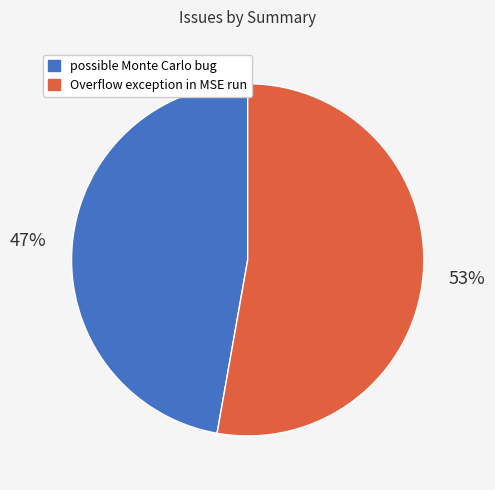

Between possible Monte Carlo bug and Overflow exception in MSE run, which is larger?

Overflow exception in MSE run